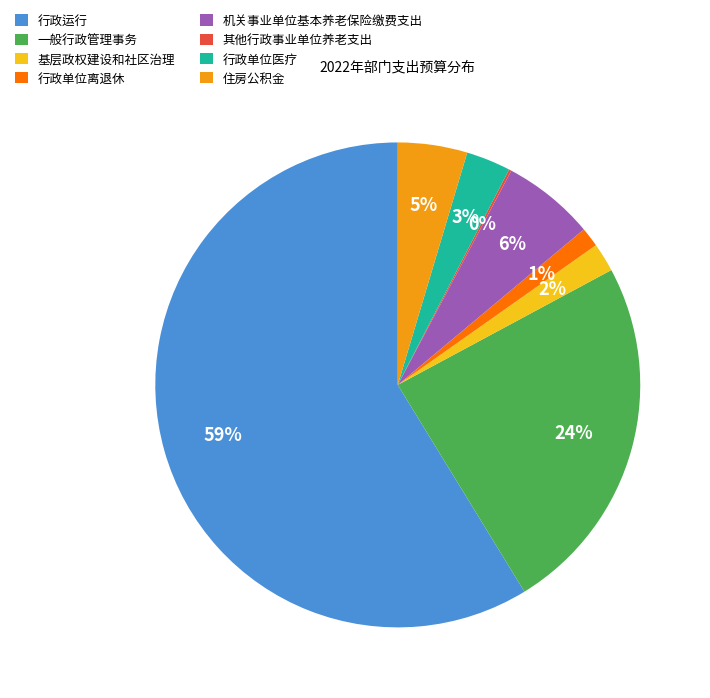

Is it true that 行政单位离退休 is 1% of the pie?

True